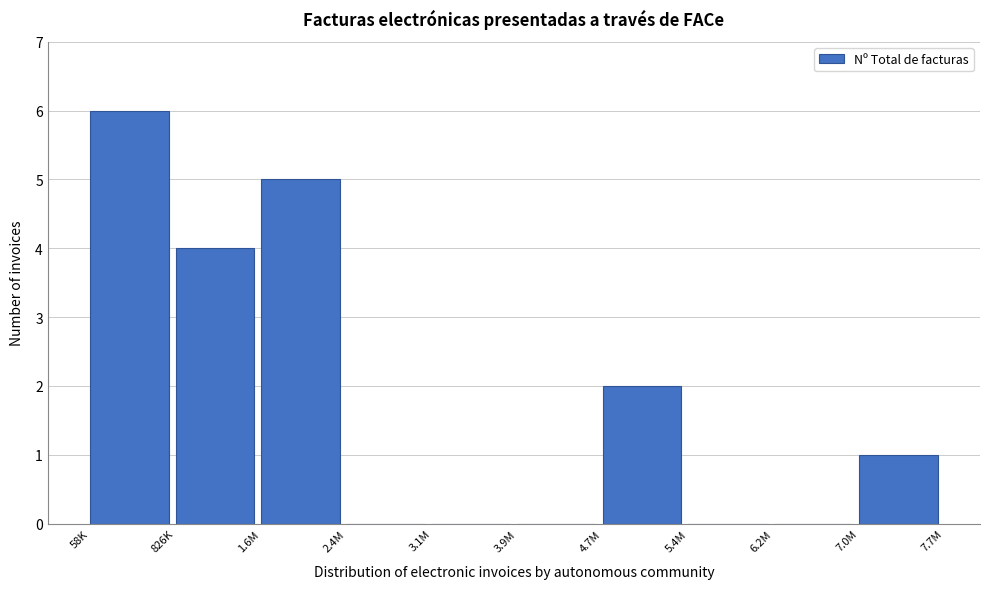

Reading left to right, transcribe all the data shown in this chart.

58K=6	826K=4	1.6M=5	2.4M=0	3.1M=0	3.9M=0	4.7M=2	5.4M=0	6.2M=0	7.0M=1